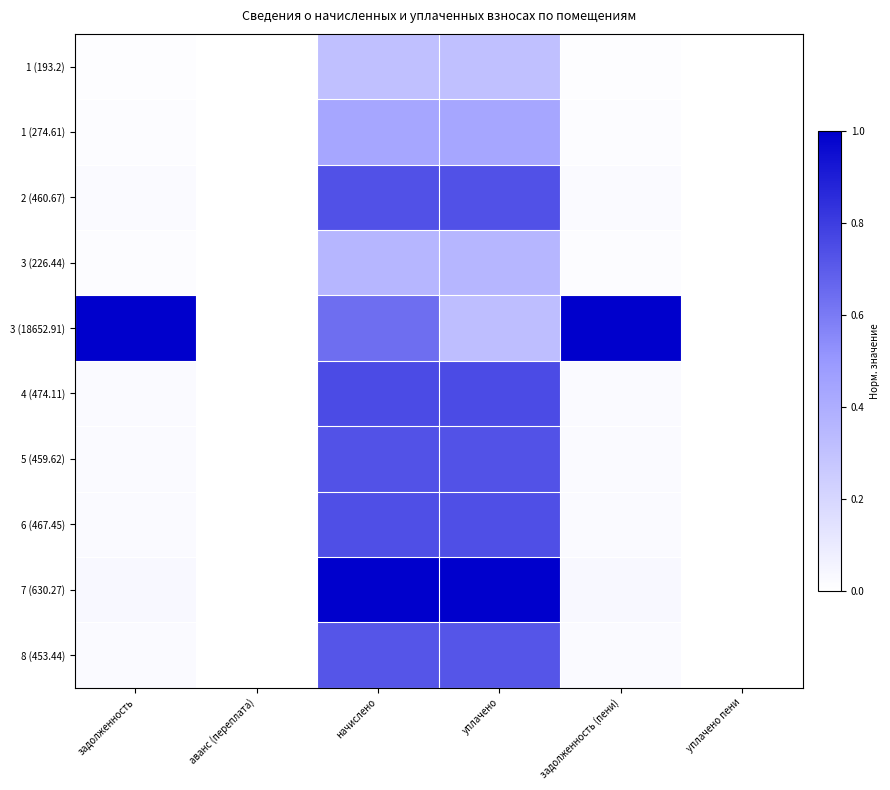

How many series are shown in this chart?

10